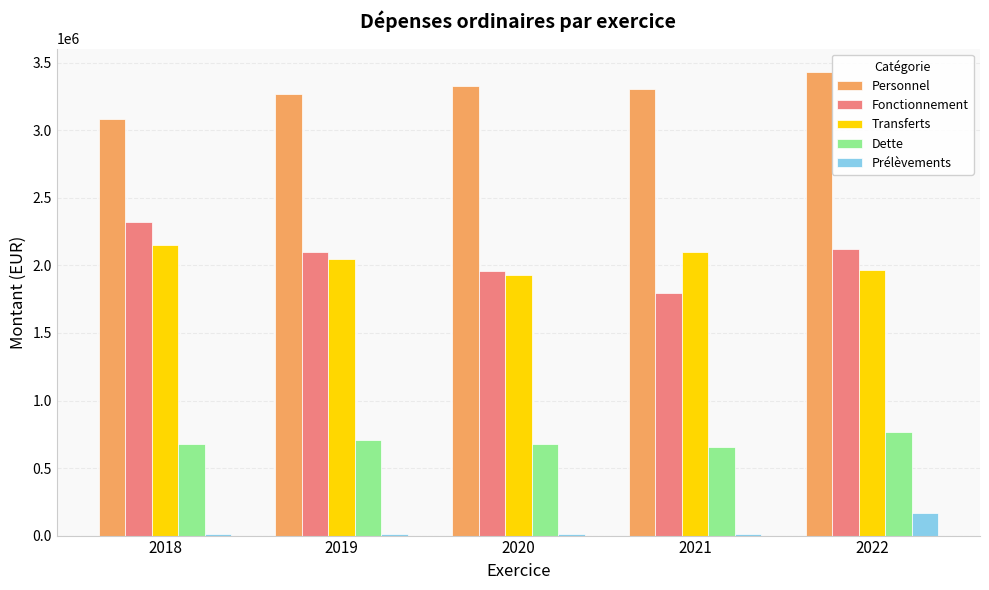

Is the value of Fonctionnement at 2019 greater than the value of Dette at 2019?

Yes